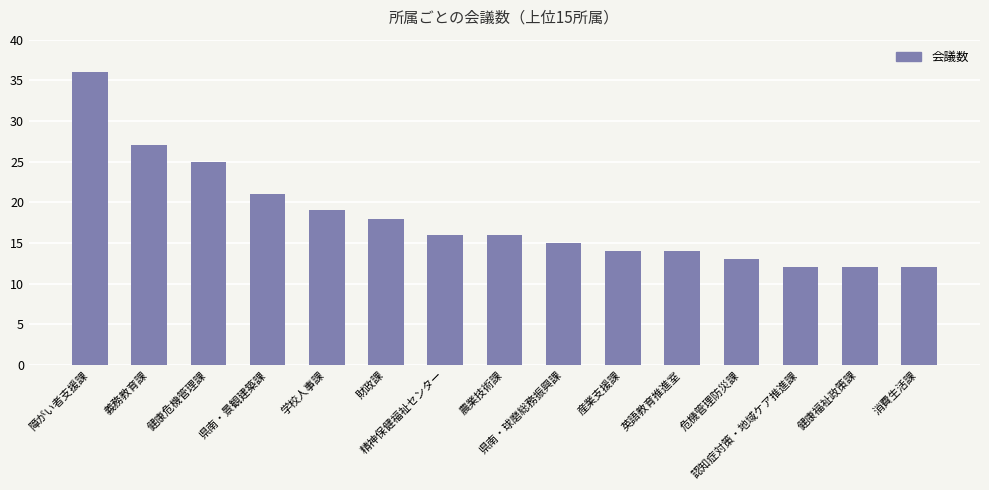

What position from the right is 農業技術課?

8